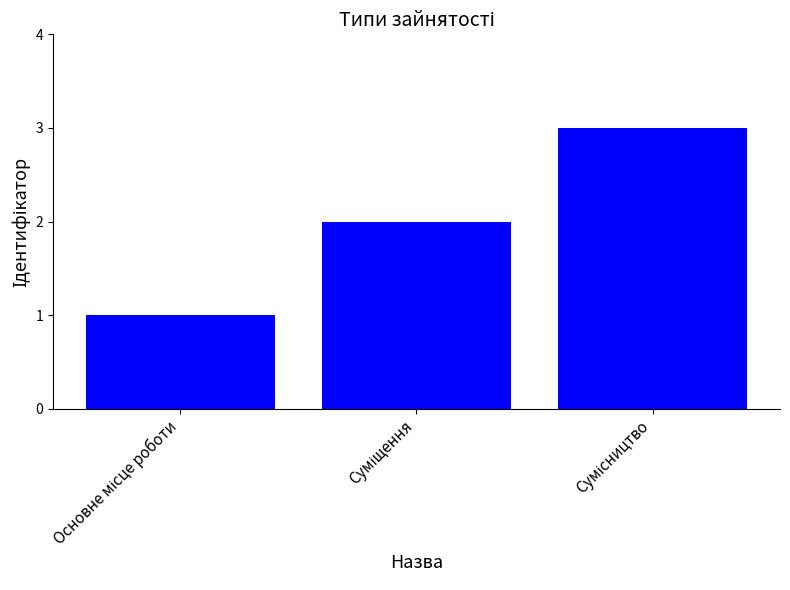

What is the maximum value shown in the chart?

3